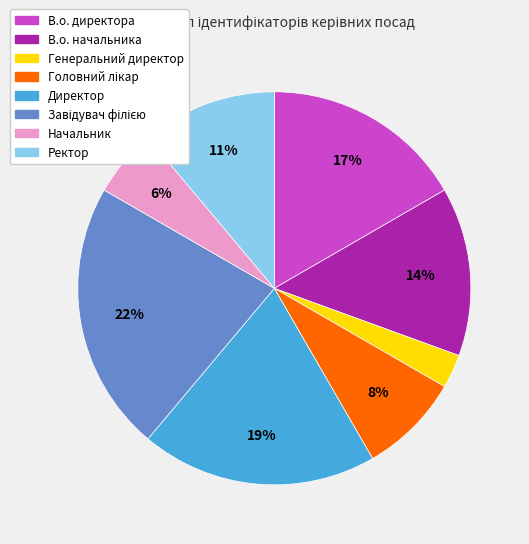

How many slices are in this pie chart?

8